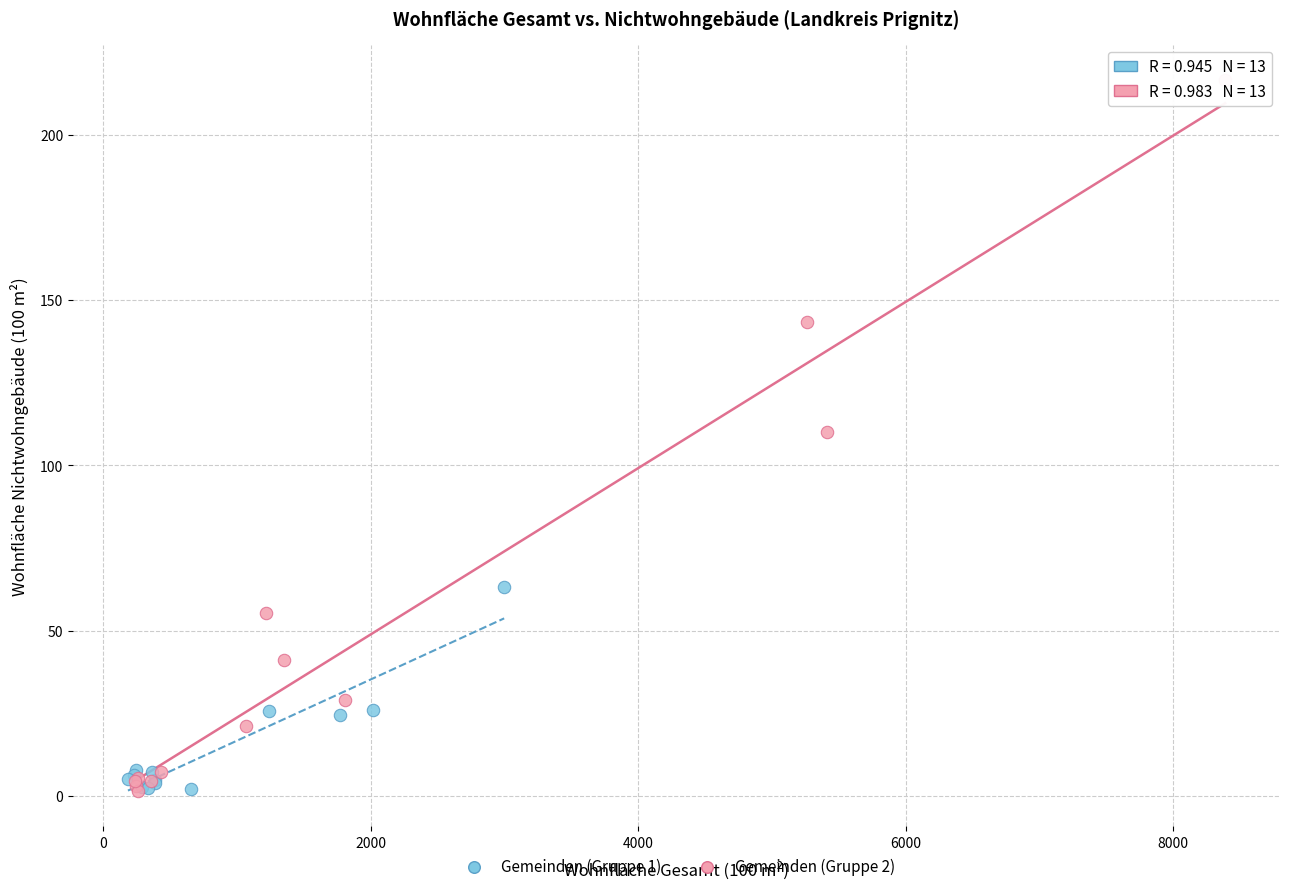

Which series has the widest spread of Y values?

Gemeinden (Gruppe 2)